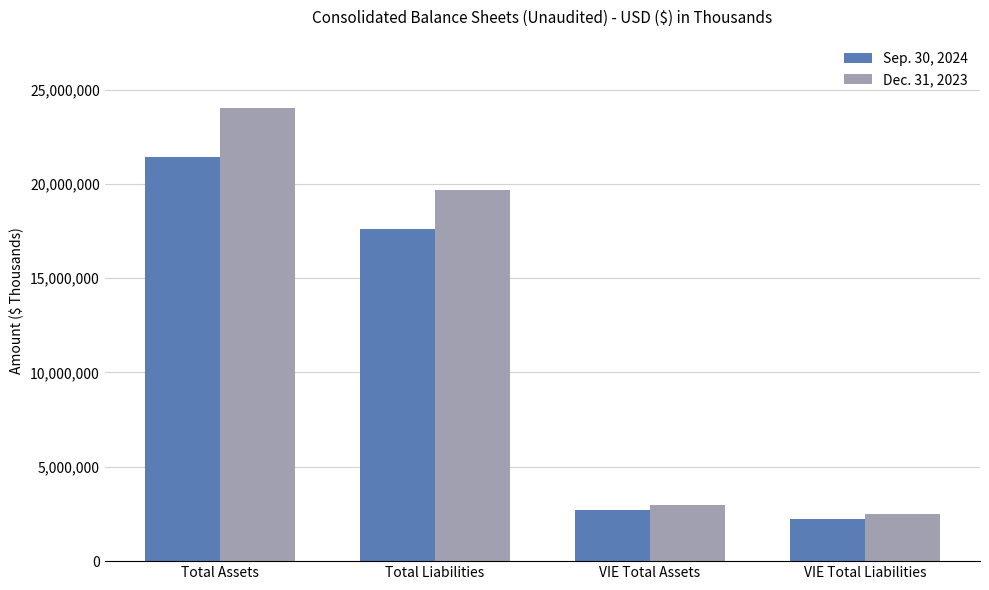

Which series has the widest spread of values?

Dec. 31, 2023